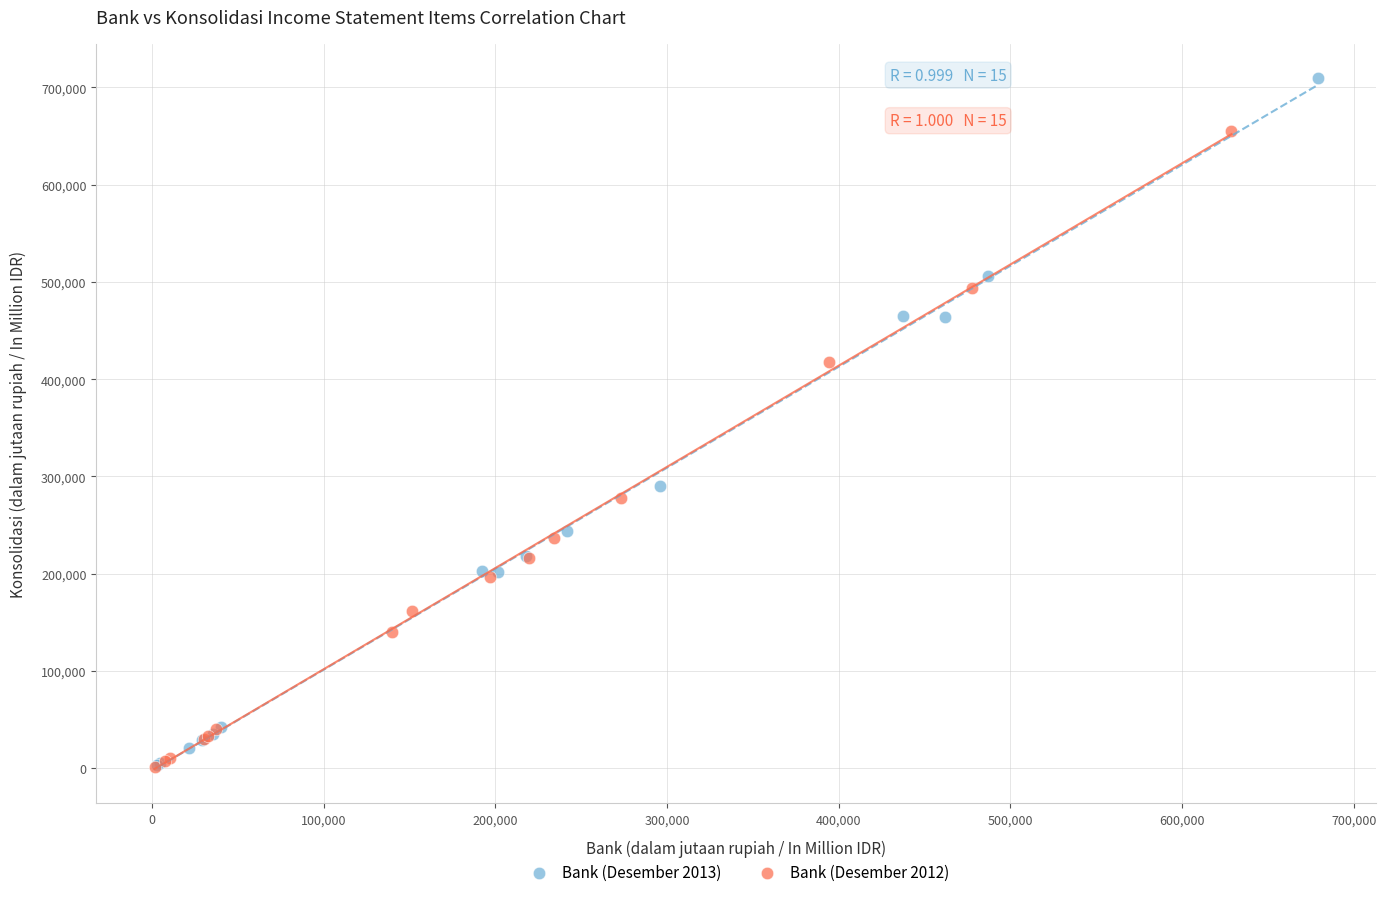

What are all the series names shown in the legend?

Bank (Desember 2013), Bank (Desember 2012)